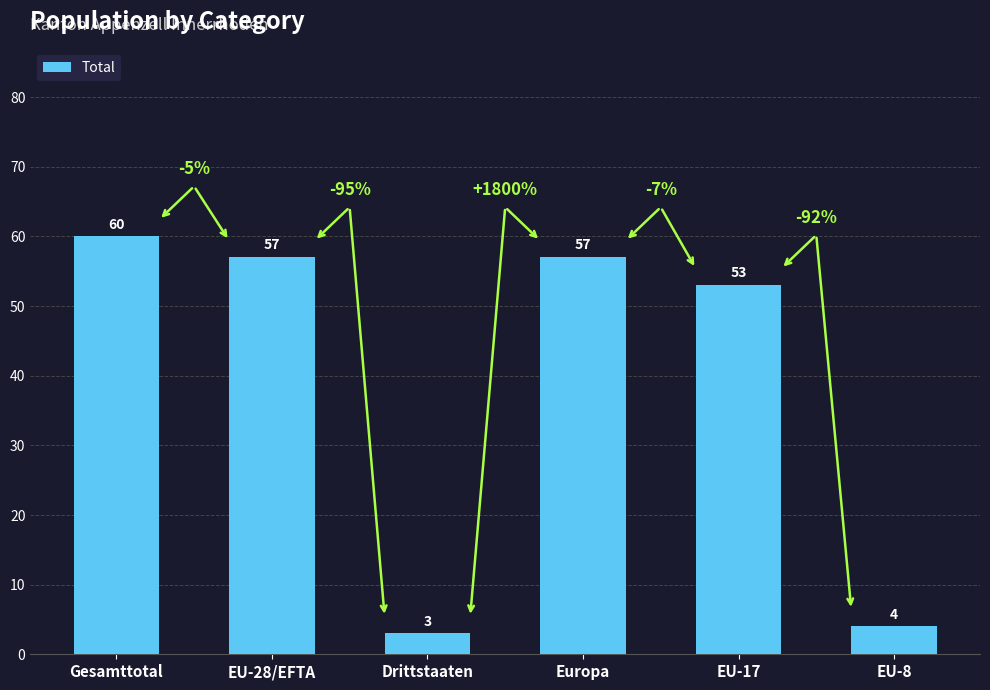

What is the label of the 4th bar from the right?

Drittstaaten